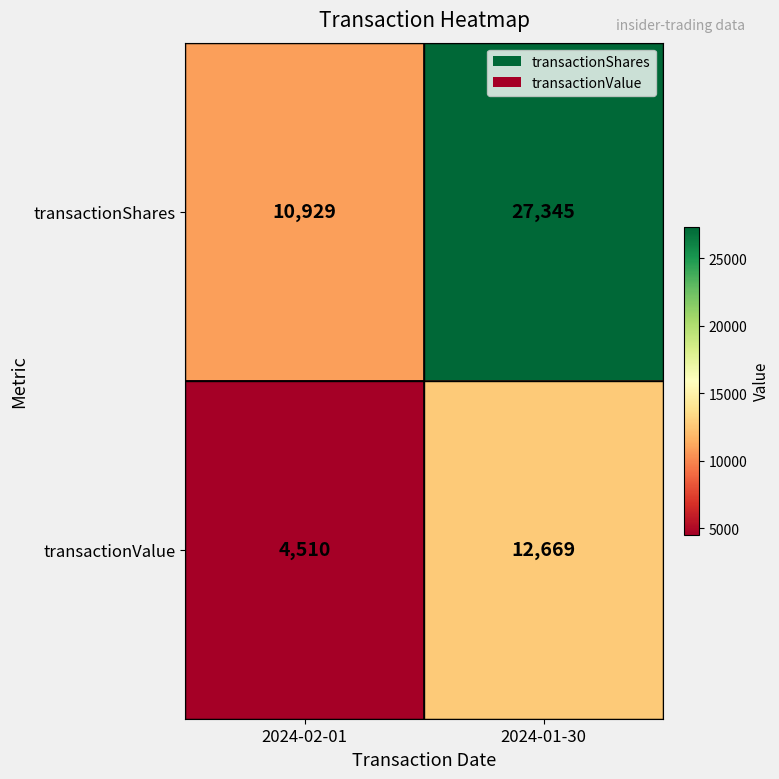

Rank the series by their maximum value, from lowest to highest.

transactionValue, transactionShares